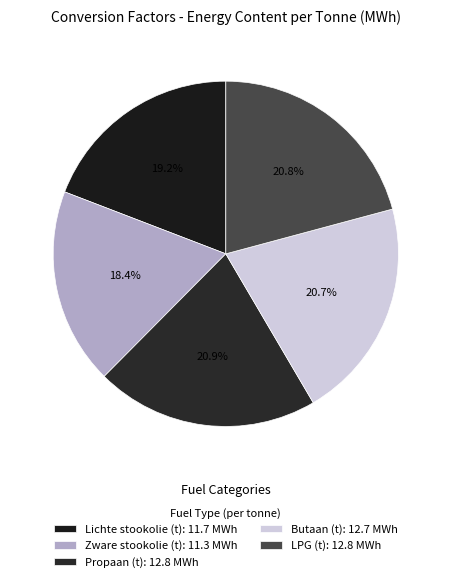

Combined, do Zware stookolie (t) and Propaan (t) account for over 50%?

No